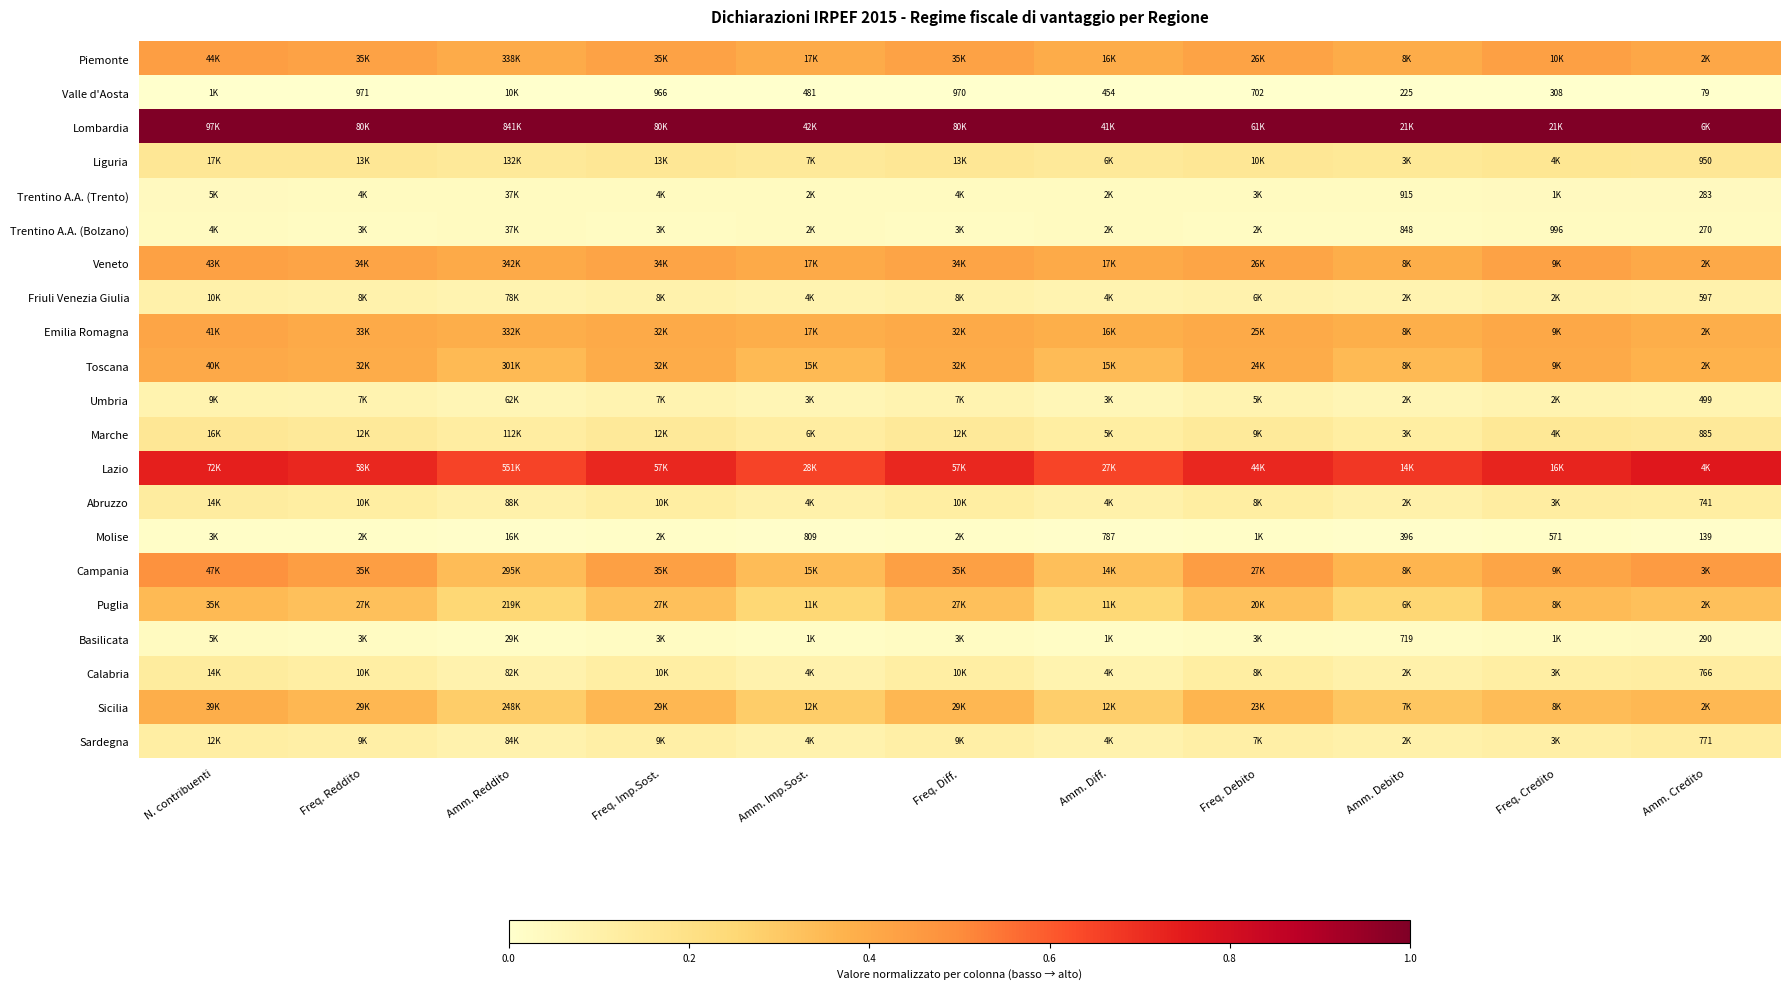

List the series in order of their peak value, lowest first.

Valle d'Aosta, Molise, Trentino A.A. (Bolzano), Trentino A.A. (Trento), Basilicata, Umbria, Friuli Venezia Giulia, Sardegna, Abruzzo, Calabria, Marche, Liguria, Puglia, Sicilia, Toscana, Emilia Romagna, Veneto, Piemonte, Campania, Lazio, Lombardia